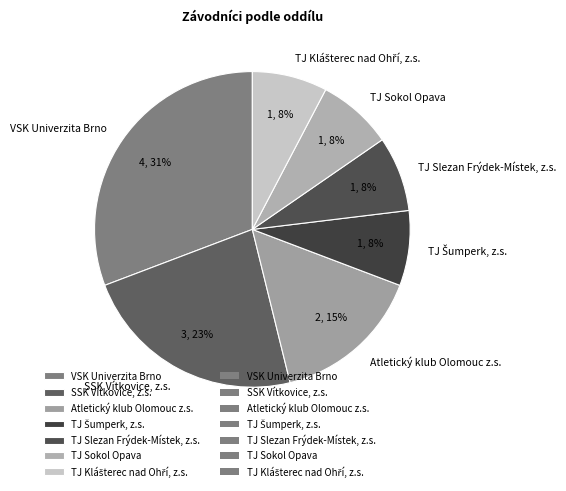

Which slice is the largest?

VSK Univerzita Brno